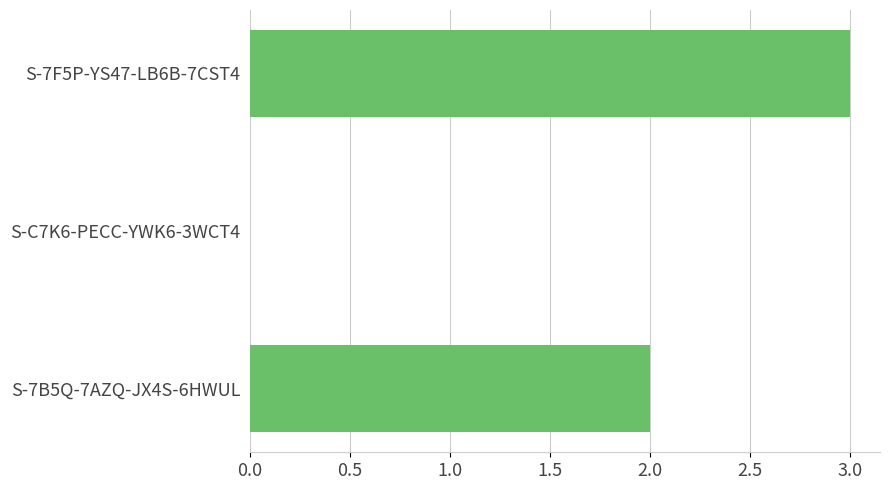

What is the sum of all values?

5